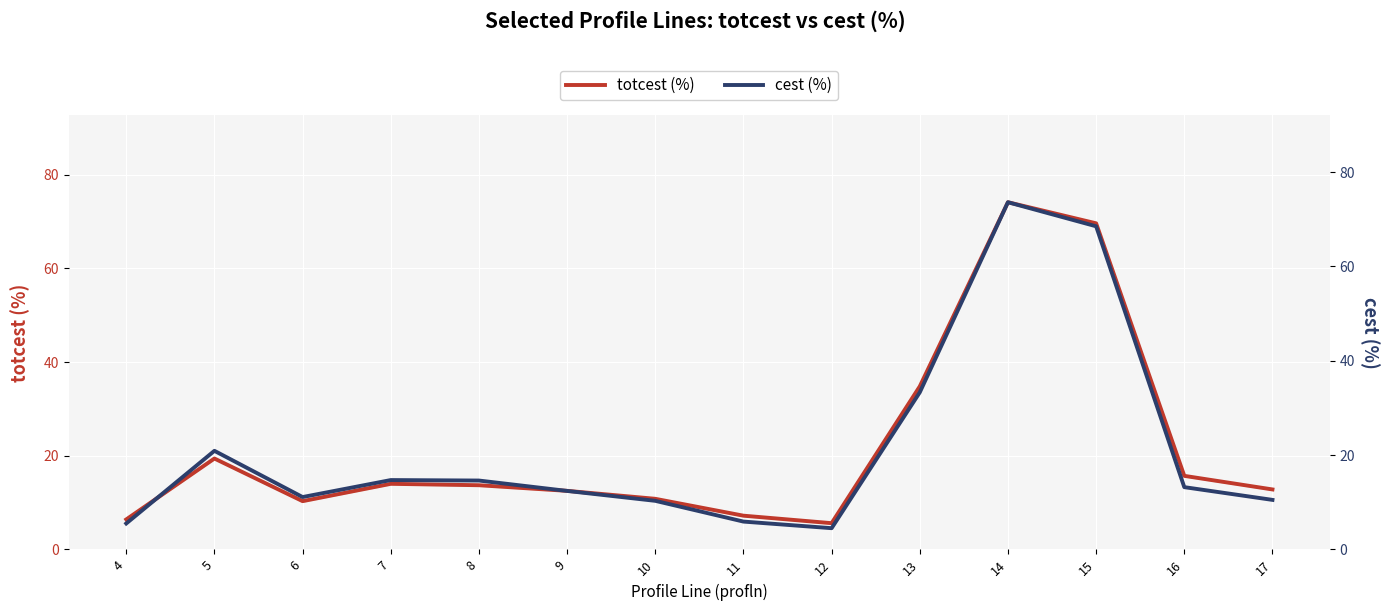

How many interior local peaks does the totcest (%) series have?

3